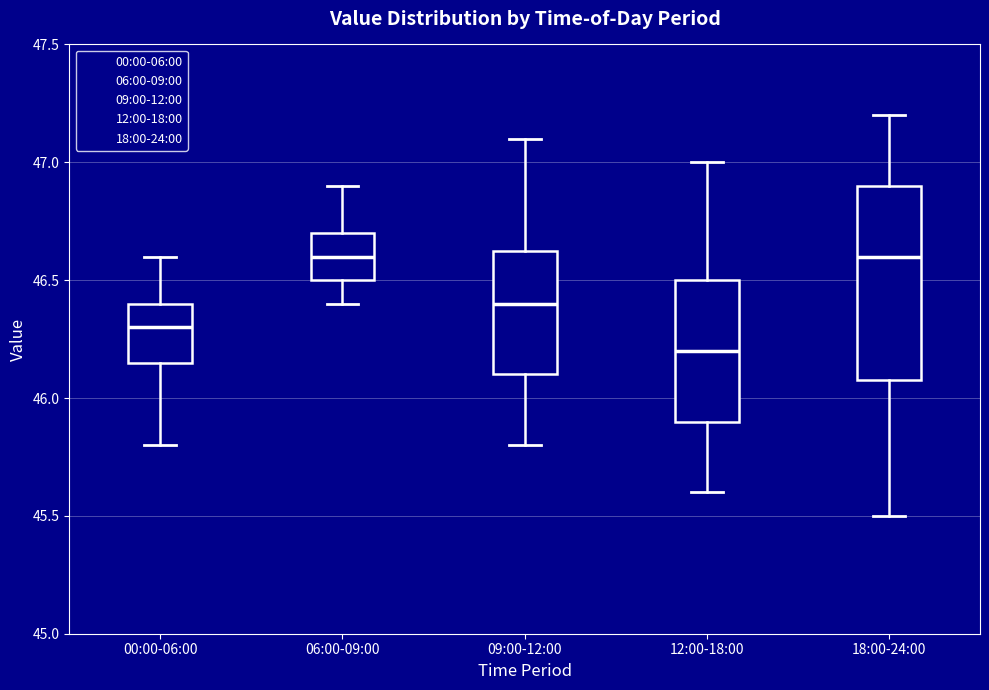

Which box is the tallest, from its lower edge to its upper edge?

18:00-24:00